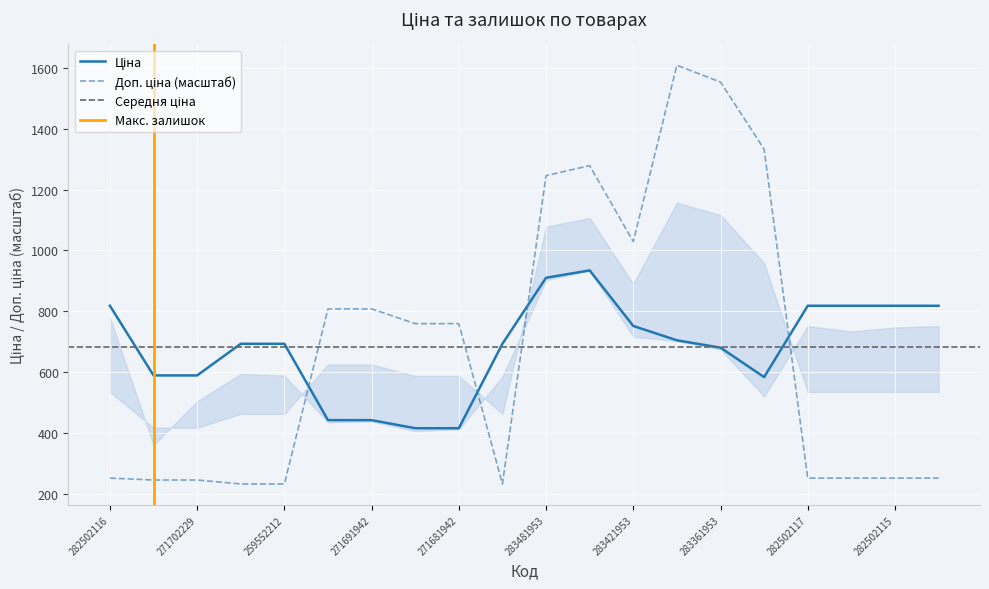

What is the spread (max minus min) of values at 283421953?

276.8